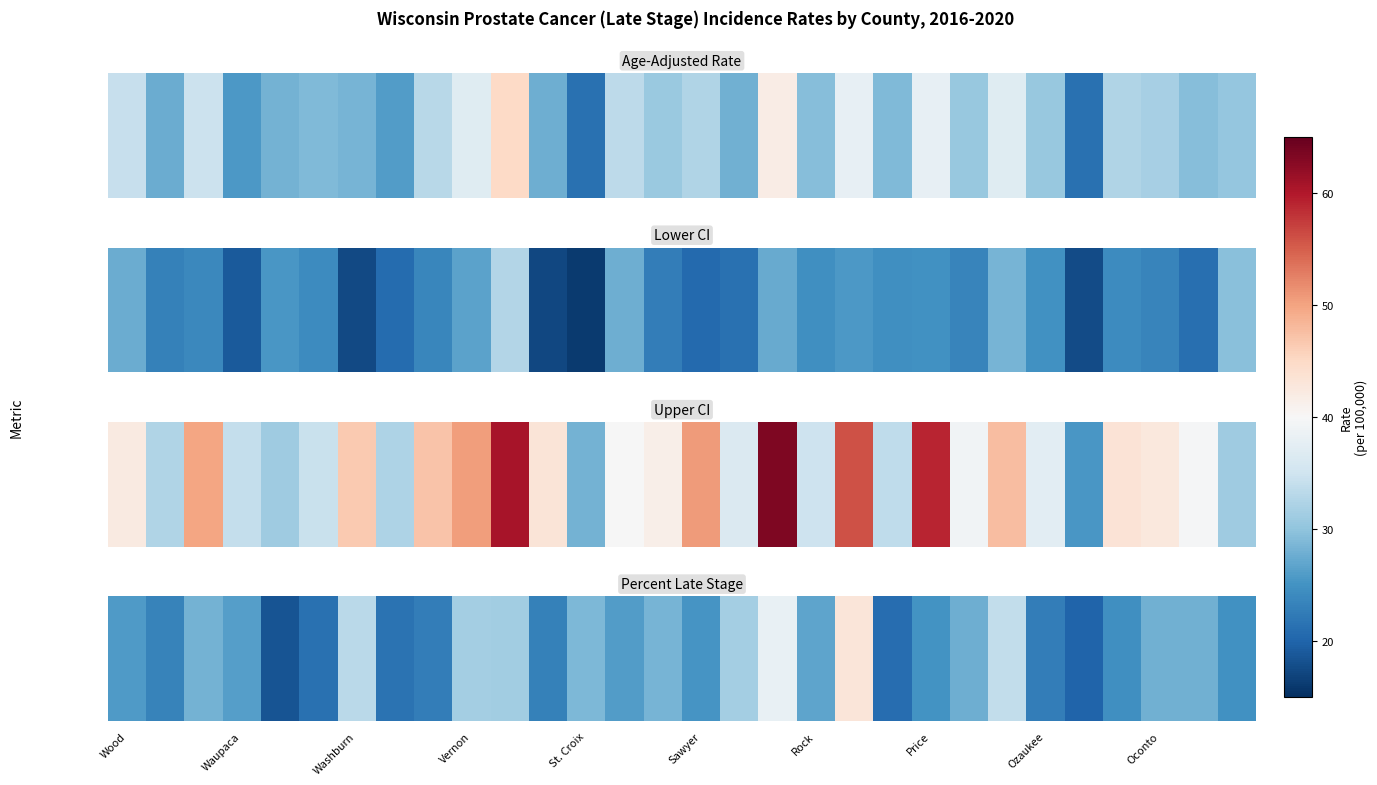

What is the minimum value shown in the chart?

18.5